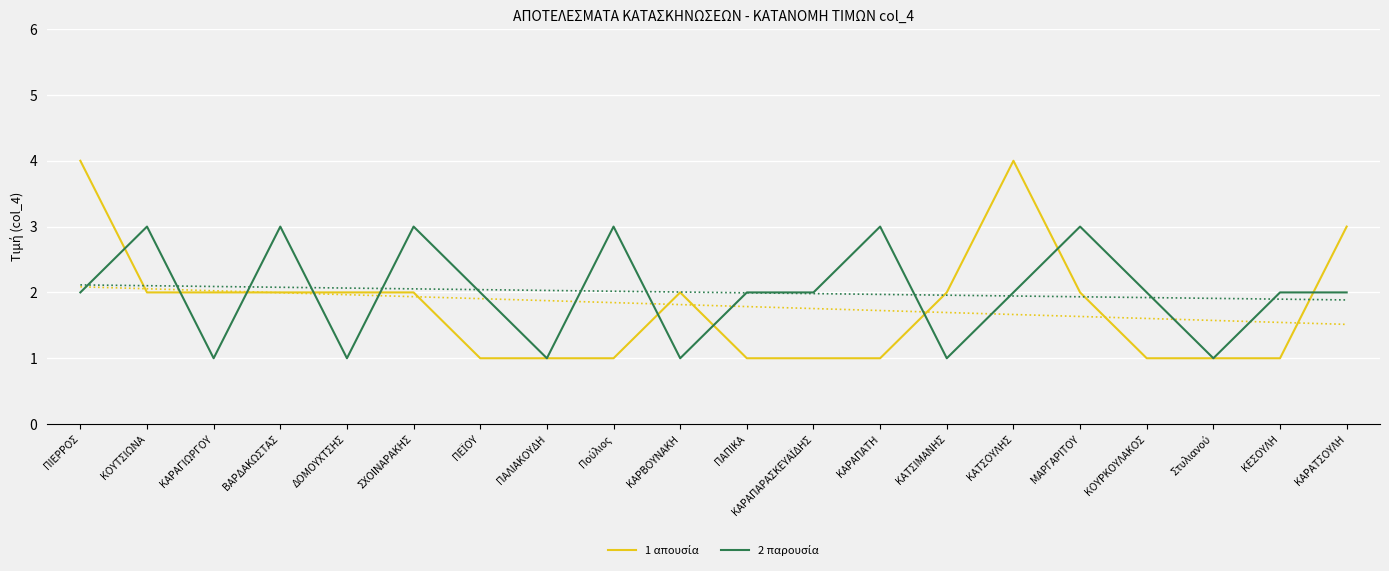

What is the difference between the maximum and minimum values in the 2 παρουσία series?

2